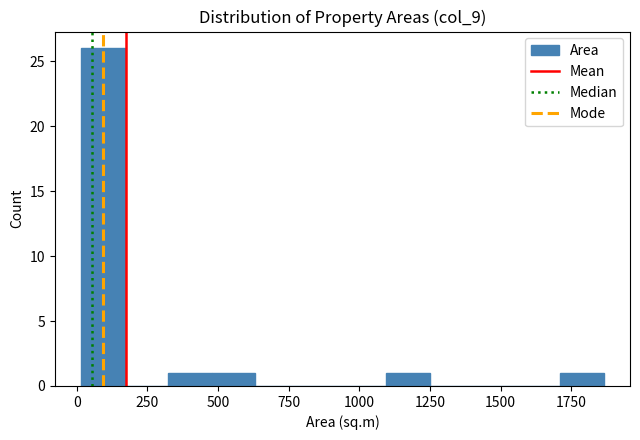

Around what value on the x-axis is the tallest bar? Give the approximate position of its centre, as read against the axis.

100